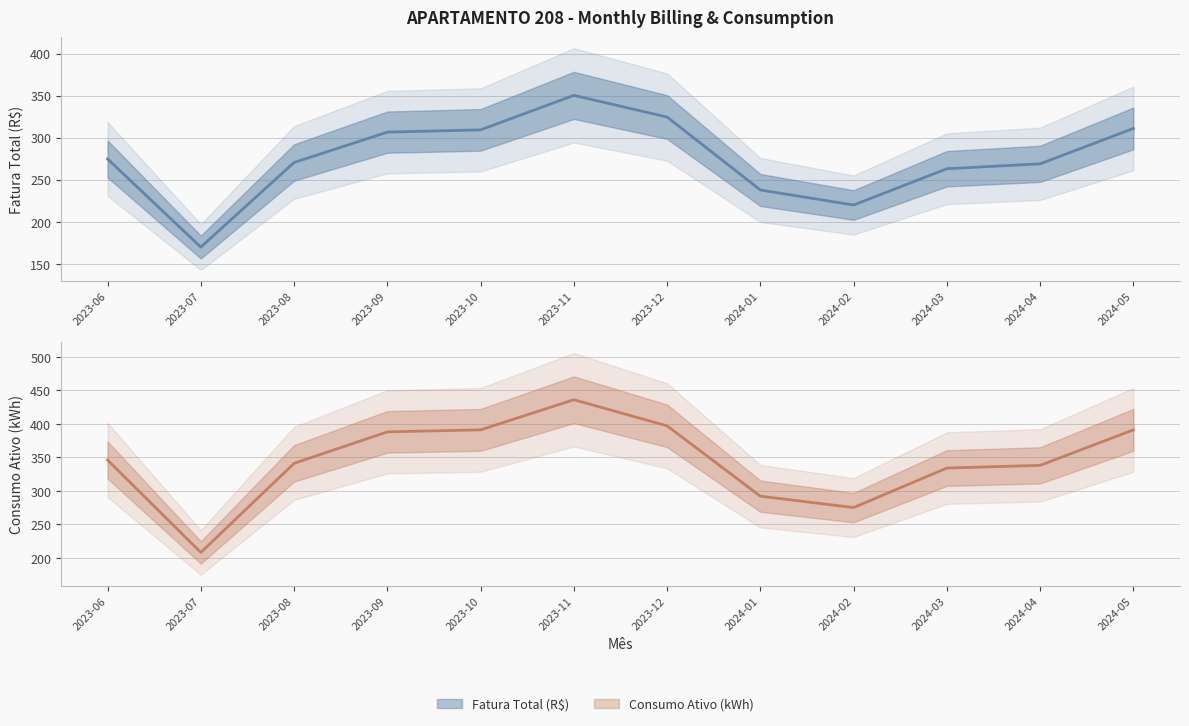

What is the value of the Fatura Total (R$) point at the 11th from the left?

268.9